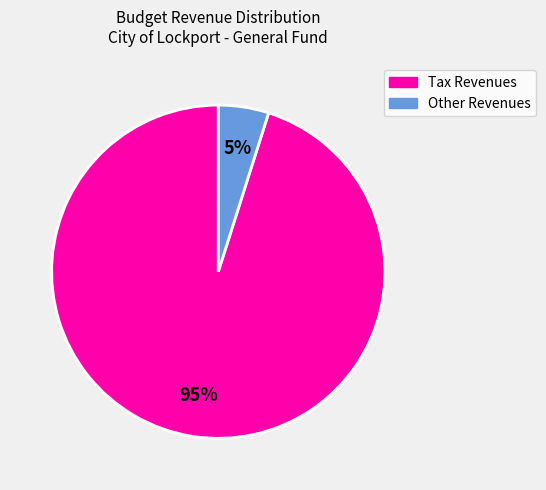

Is there a majority slice in this chart?

Yes